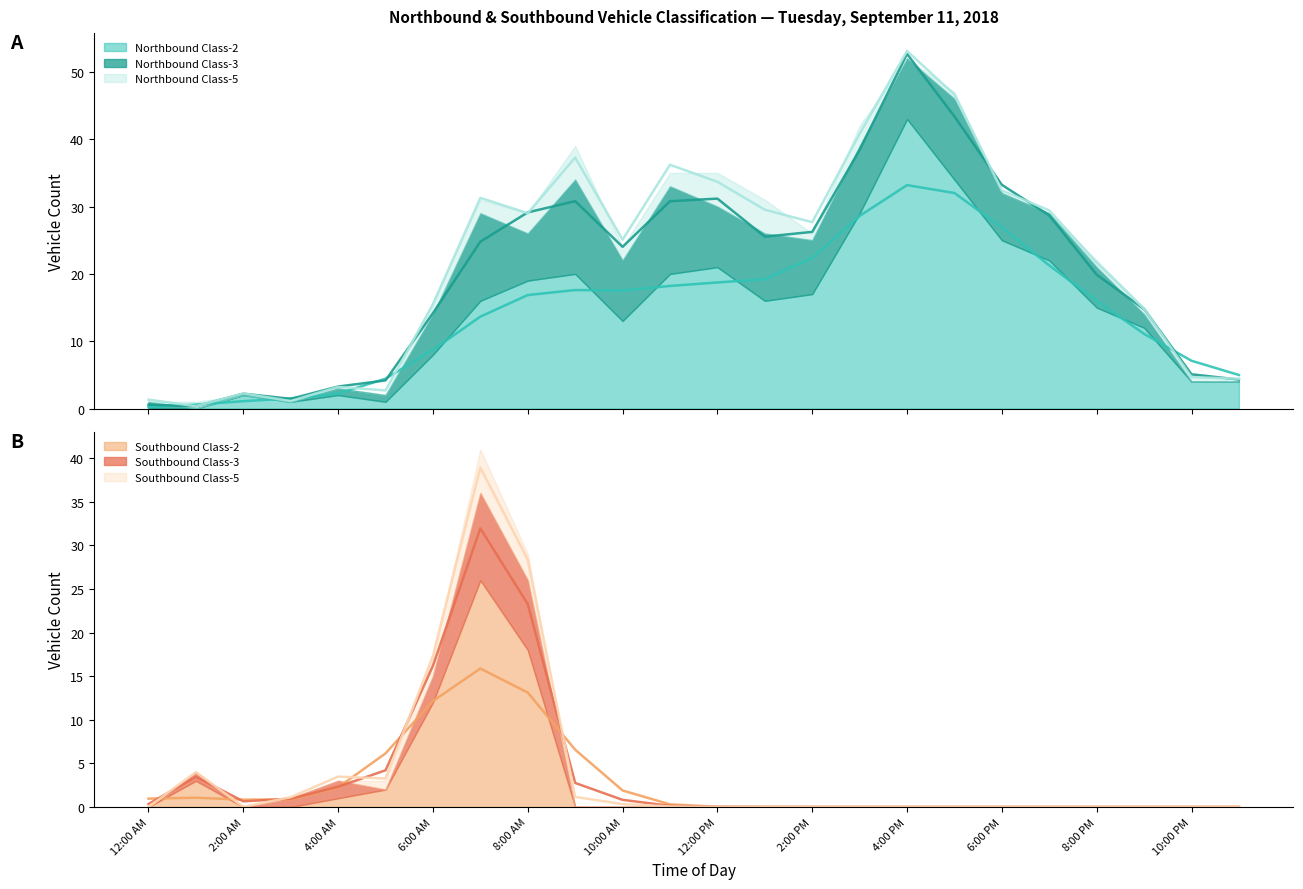

Where is Northbound Class-2 nearest to the value 26?

2:00 PM